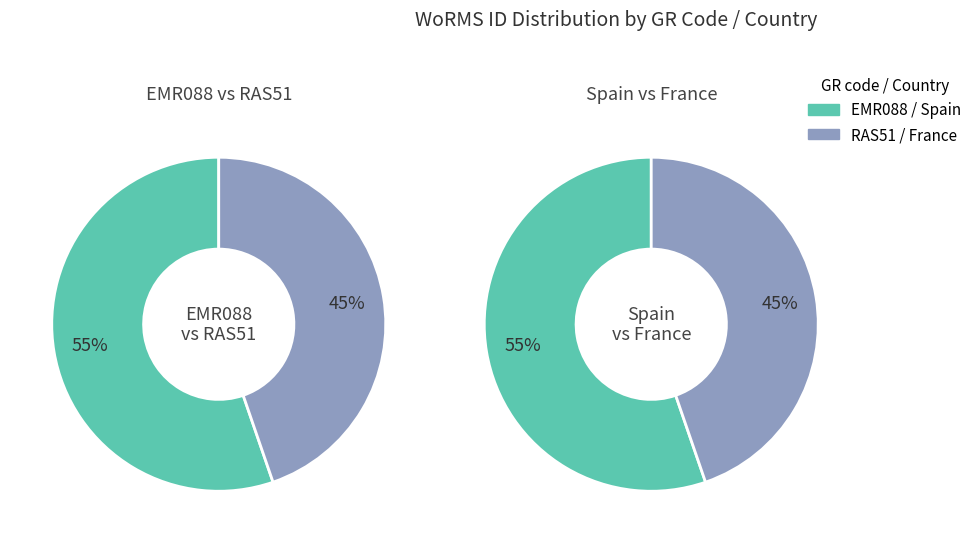

To the nearest percent, what percentage of the pie is EMR088?

55%